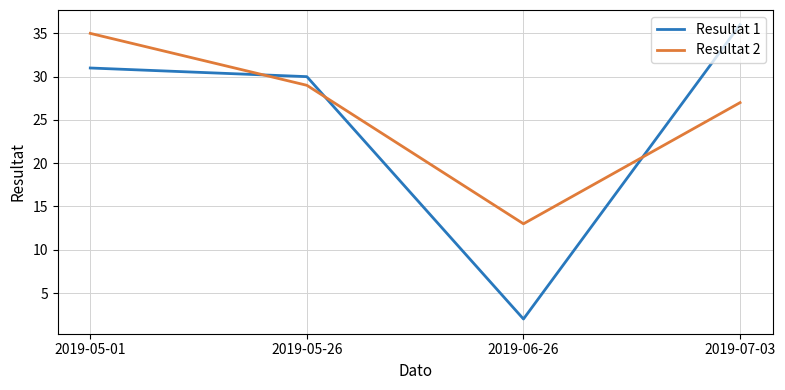

Where do Resultat 2 and Resultat 1 first cross each other?

2019-05-01 and 2019-05-26